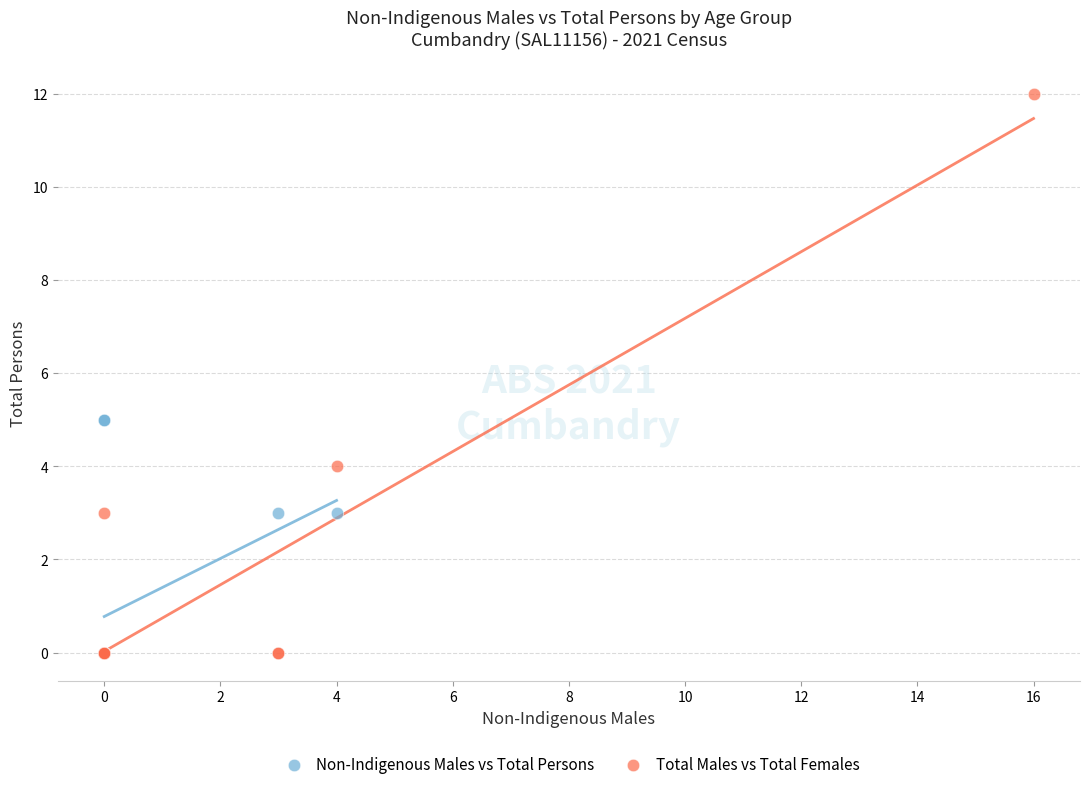

Which series has the widest spread of Y values?

Total Males vs Total Females